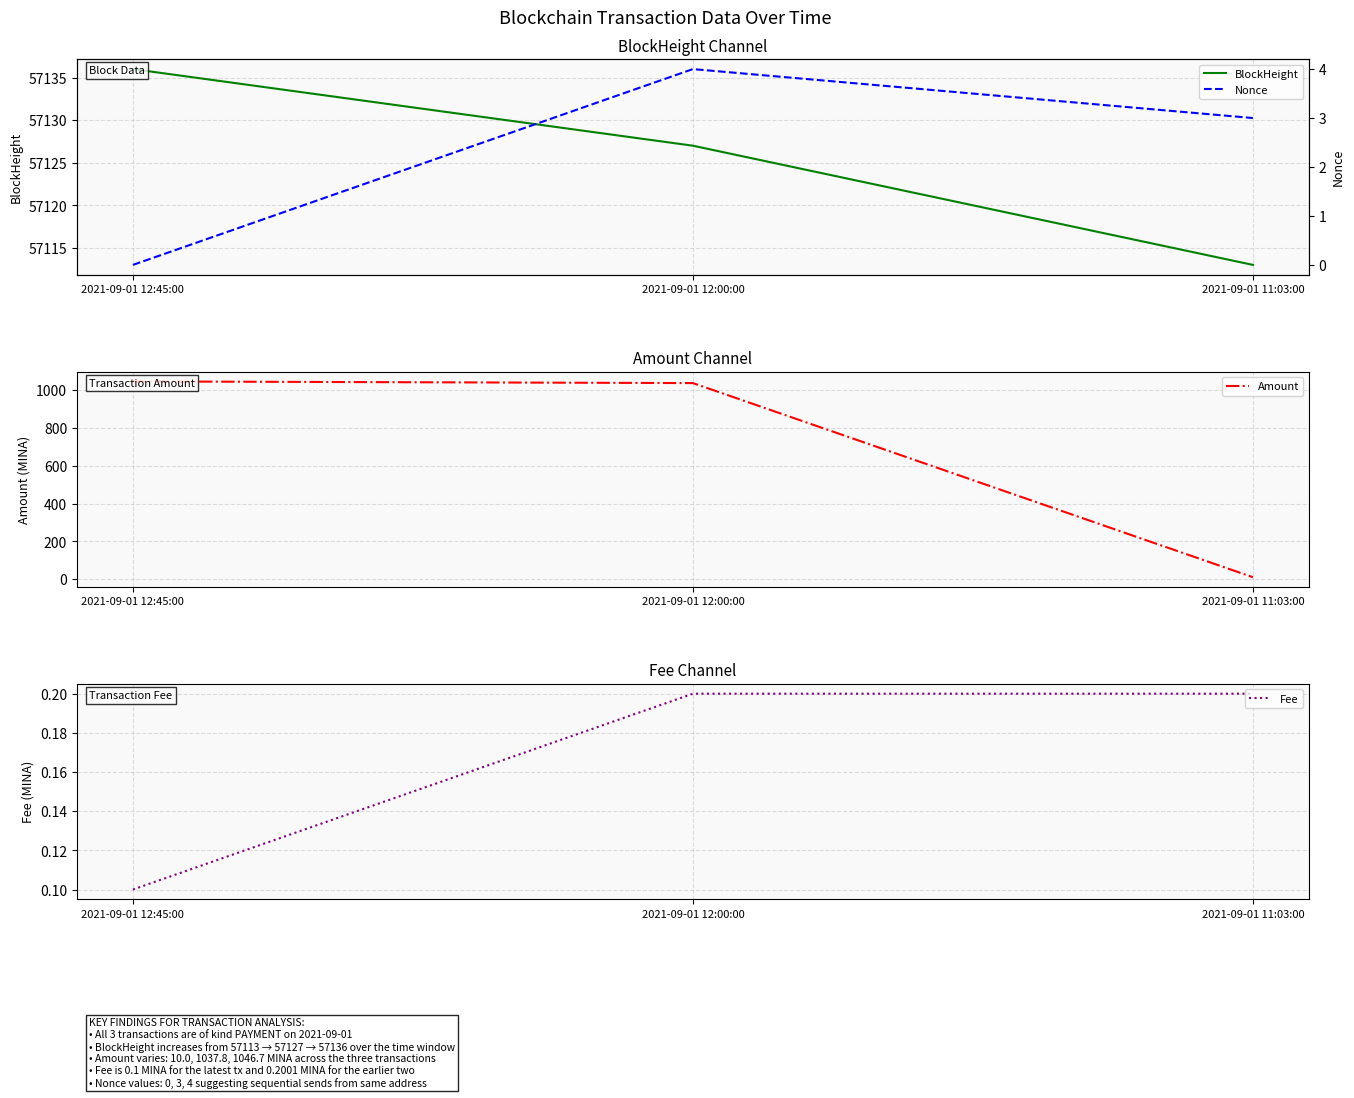

What are all the series names shown in the legend?

BlockHeight, Amount, Fee, Nonce